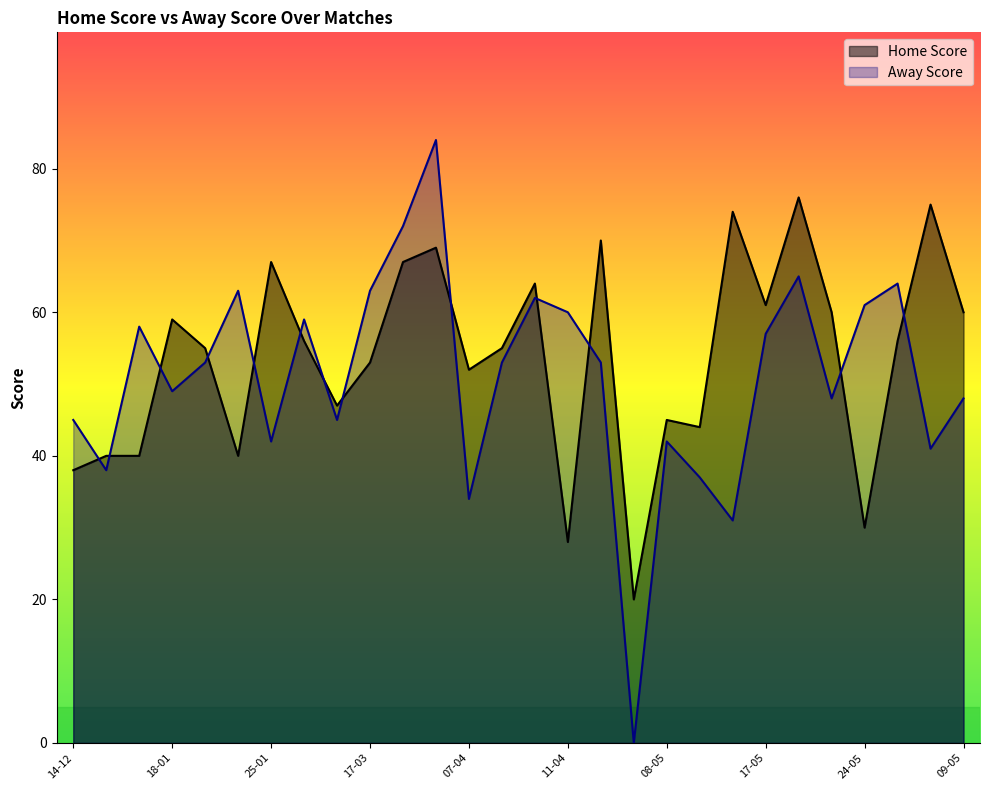

True or false: Home Score has a value of 70 at 08-05.

False